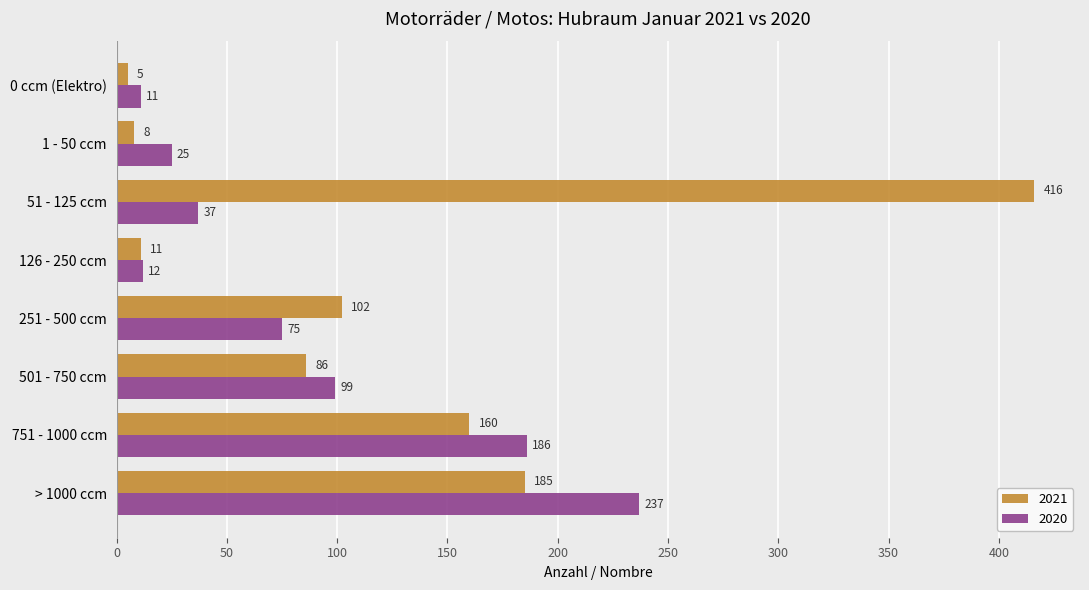

What is the difference between the 2021 values at 501 - 750 ccm and 1 - 50 ccm?

78